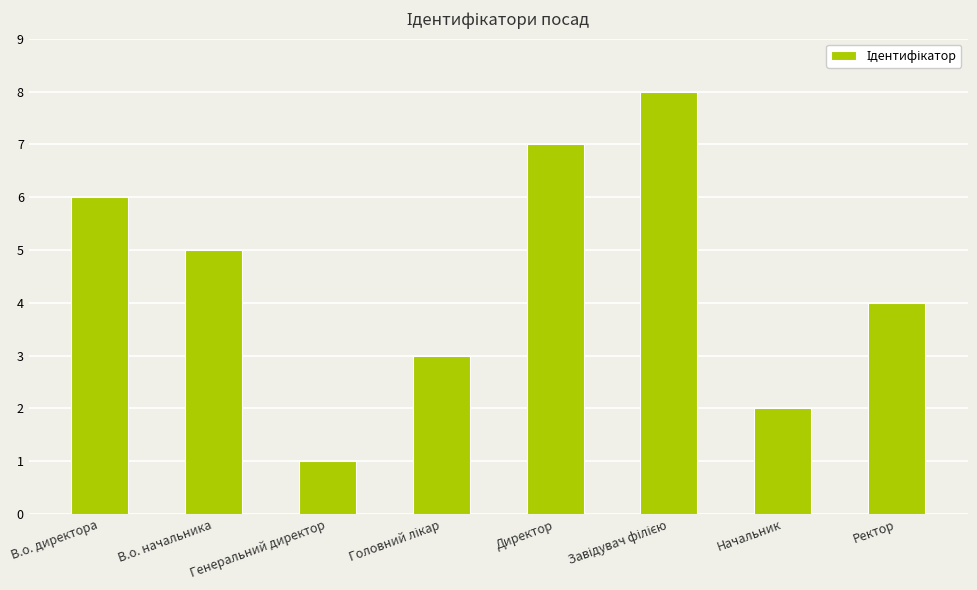

What is the label of the 8th bar from the left?

Ректор